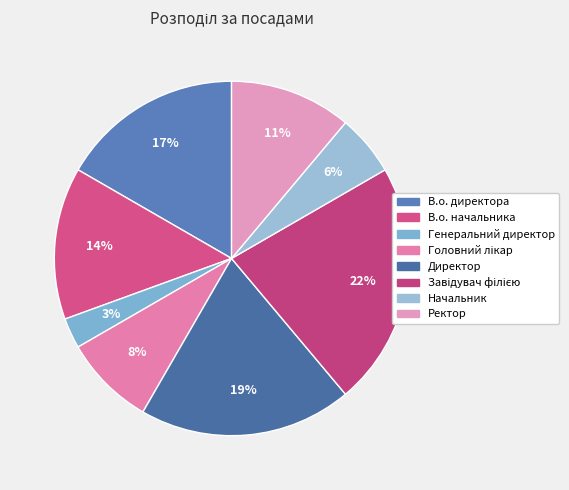

Count the number of slices in the pie.

8